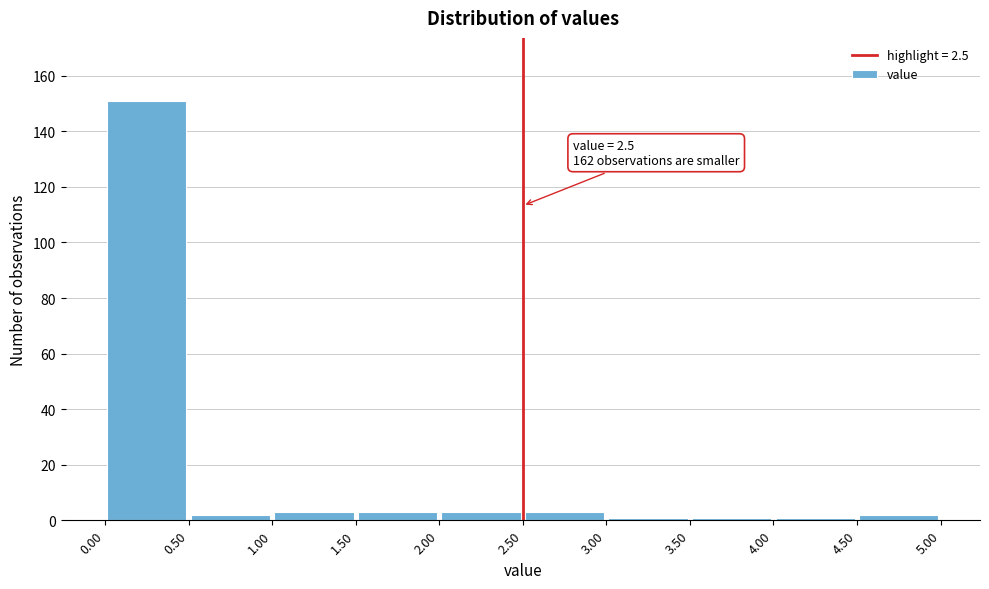

Over which range of the x-axis is the bar tallest?

0.00 to 0.50